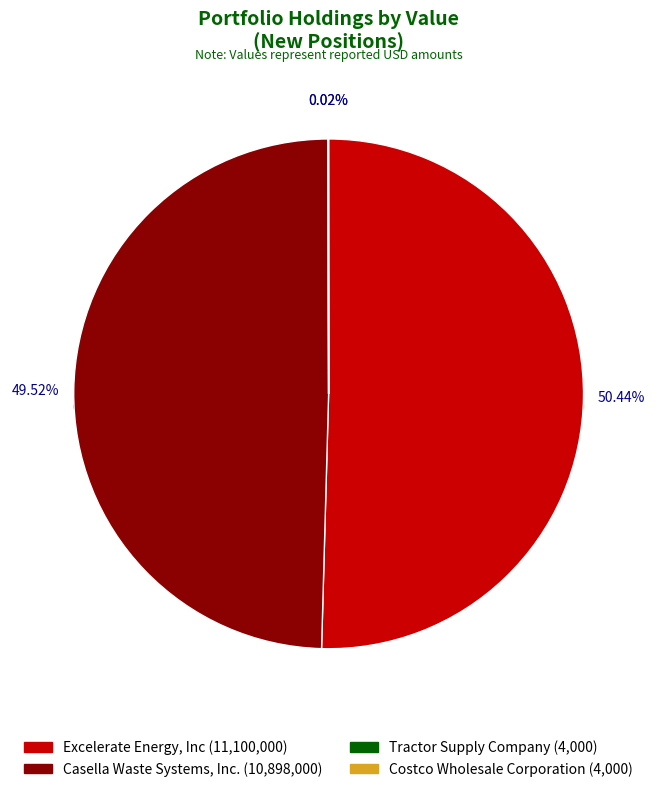

To the nearest percent, what is the difference between the largest and smallest slice percentages?

50%